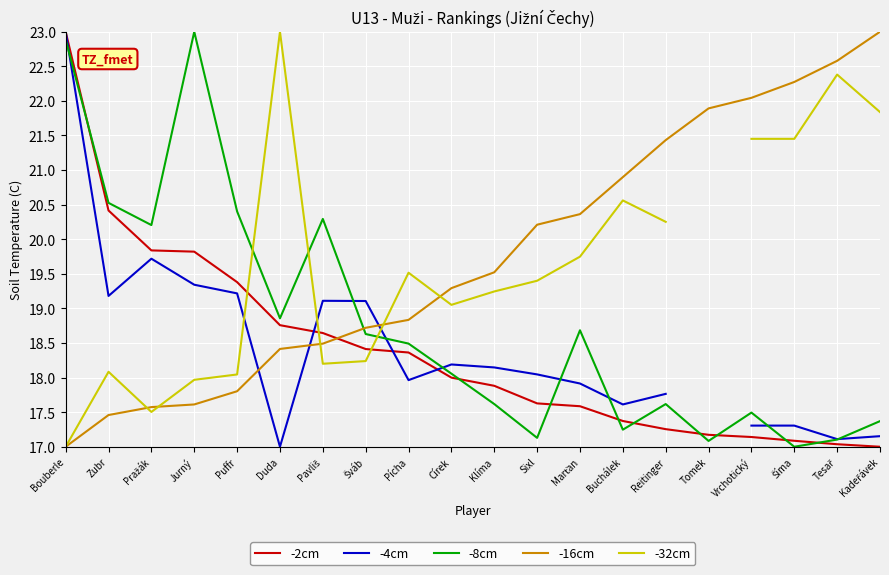

What is the label of the 2nd point from the right?

Tesař